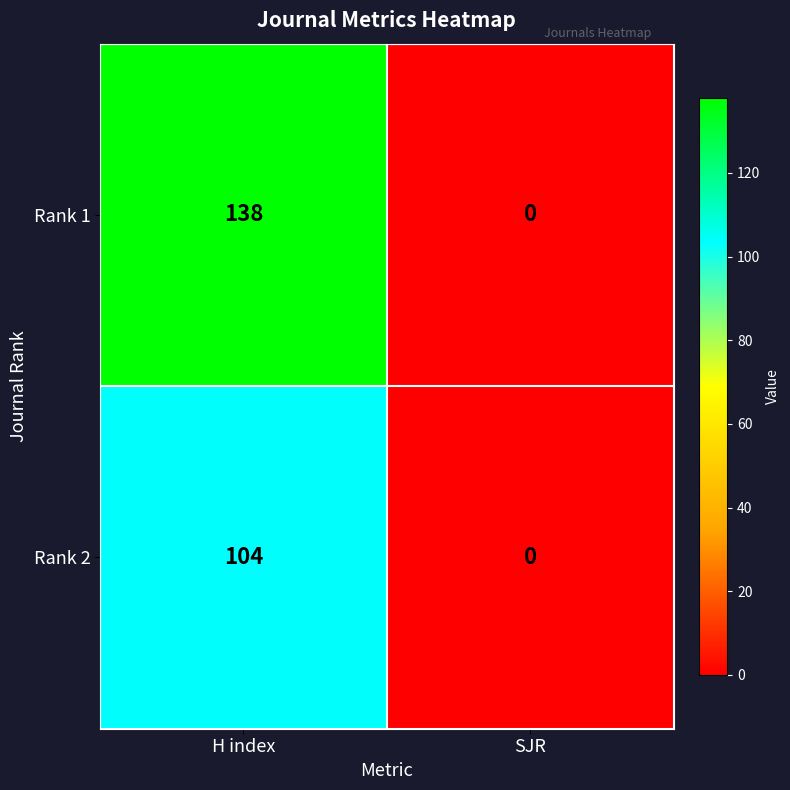

List the series in order of their peak value, highest first.

Rank 1, Rank 2